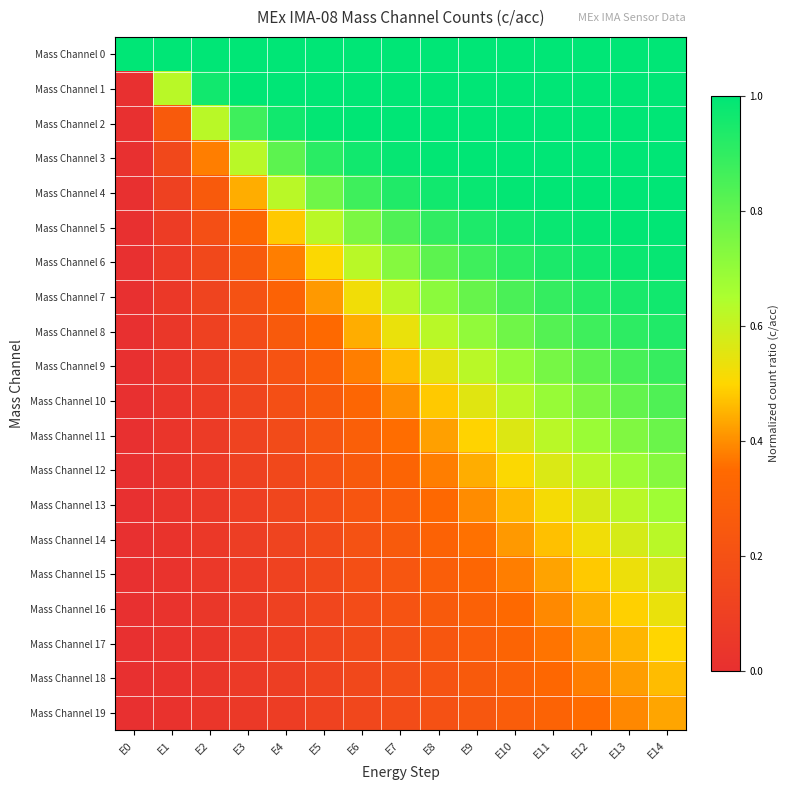

What is the maximum value shown in the chart?

1.0